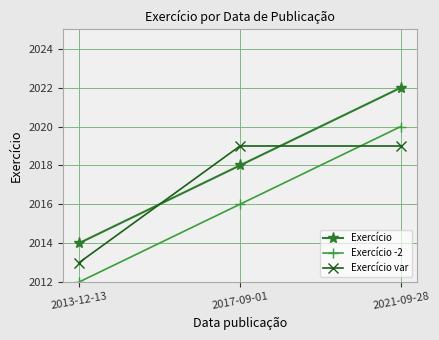

How many Exercício values are between 2014 and 2022?

3